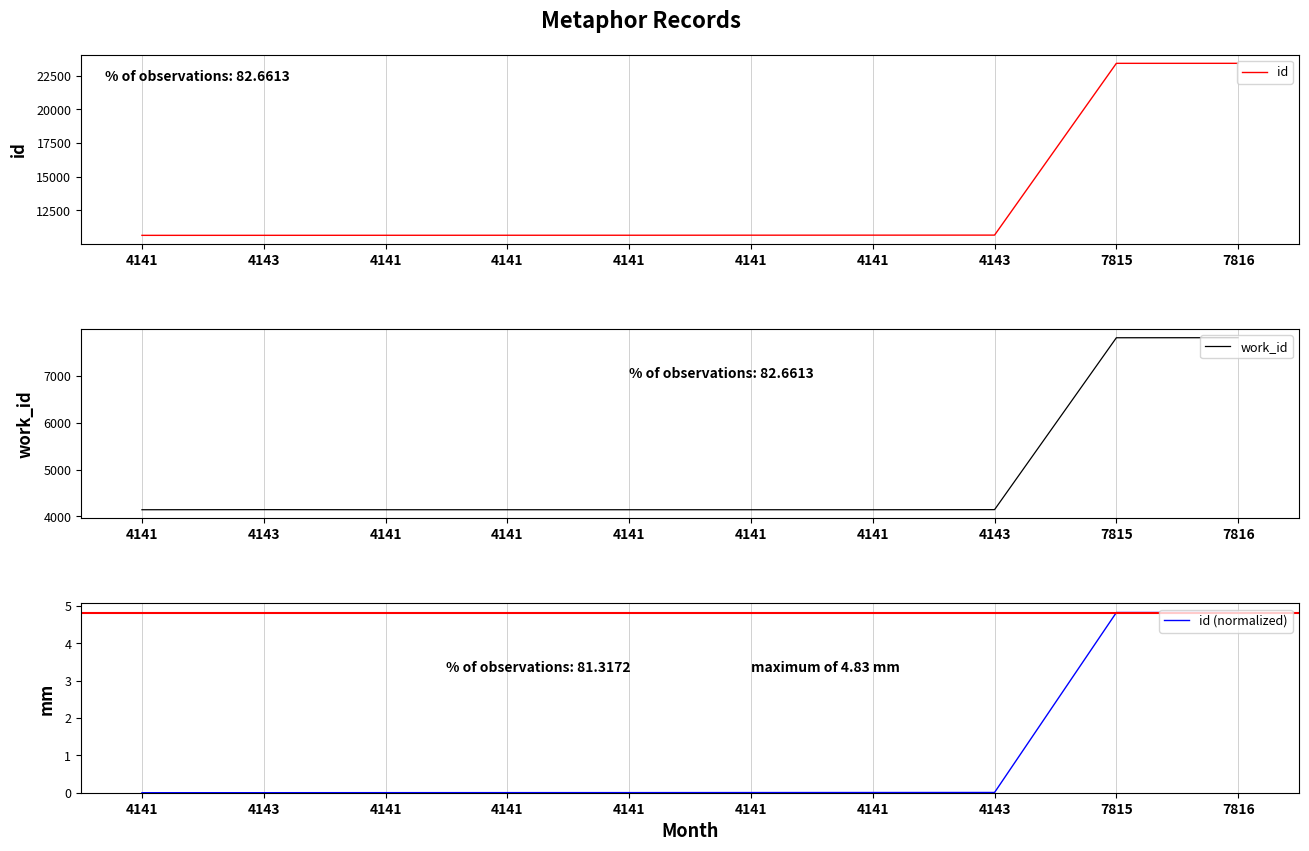

Reading left to right, list all the values displayed in this chart.

id: 4141=10653.0	4143=10655.0	4141=10658.0	4141=10660.0	4141=10661.0	4141=10665.0	4141=10668.0	4143=10671.0	7815=23424.0	7816=23425.0
work_id: 4141=4141.0	4143=4143.0	4141=4141.0	4141=4141.0	4141=4141.0	4141=4141.0	4141=4141.0	4143=4143.0	7815=7815.0	7816=7816.0
id (normalized): 4141=0.0	4143=0.0	4141=0.0	4141=0.0	4141=0.0	4141=0.0	4141=0.0	4143=0.0	7815=4.8	7816=4.8